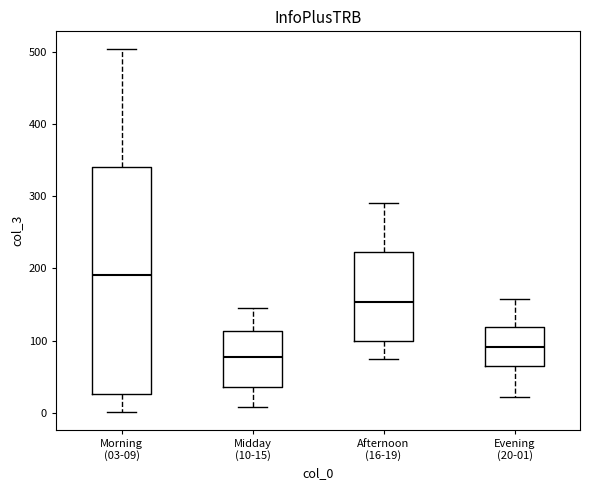

Which box is the tallest, from its lower edge to its upper edge?

Morning (03-09)